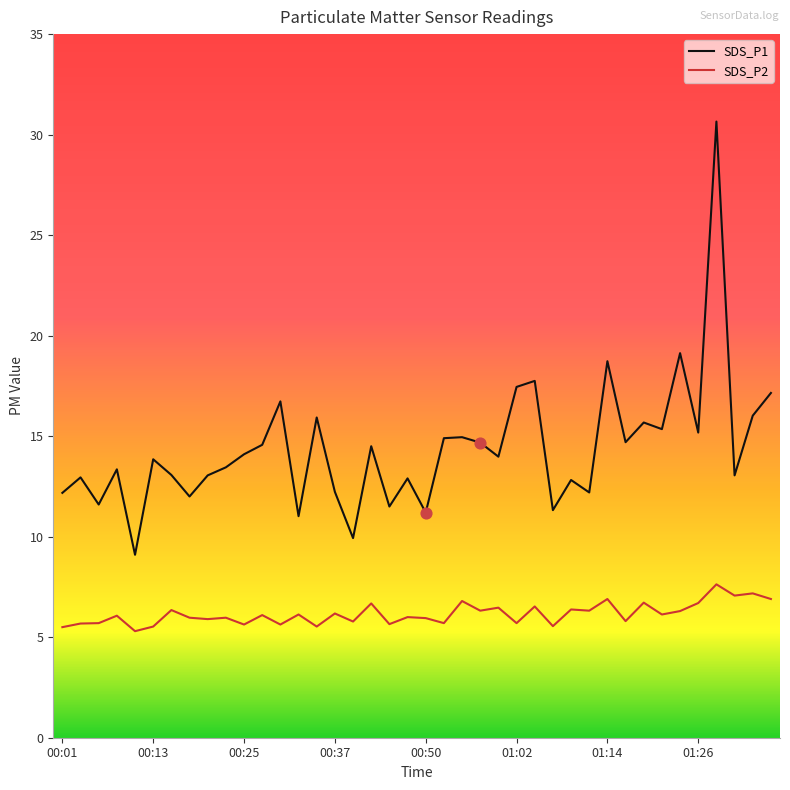

Which series has the largest total across all categories?

SDS_P1